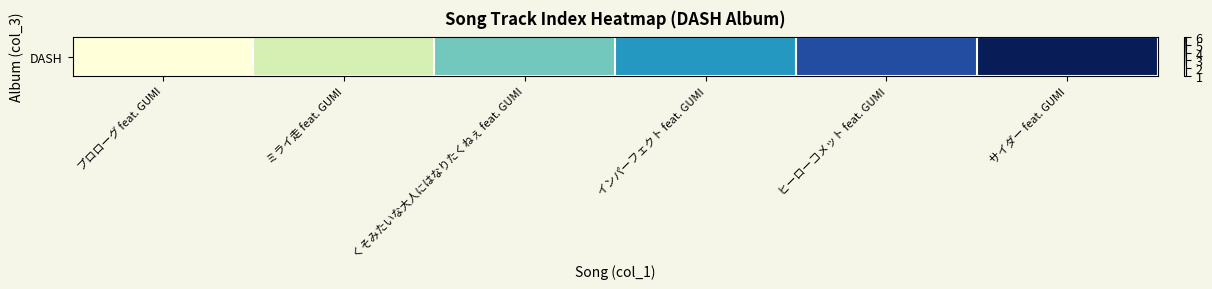

Rank the categories by value from highest to lowest.

サイダー feat. GUMI, ヒーローコメット feat. GUMI, インパーフェクト feat. GUMI, くそみたいな大人にはなりたくねぇ feat. GUMI, ミライ走 feat. GUMI, プロローグ feat. GUMI